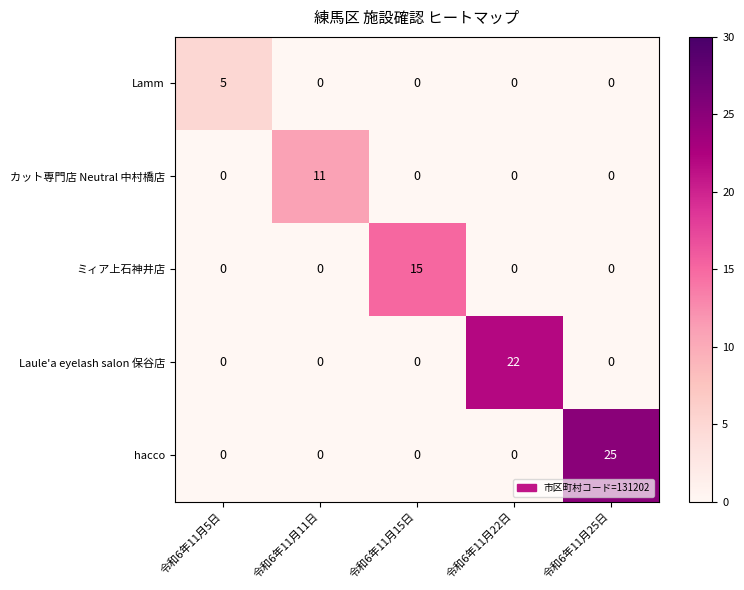

The カット専門店 Neutral 中村橋店 series shows 0 at 令和6年11月22日. True or false?

True